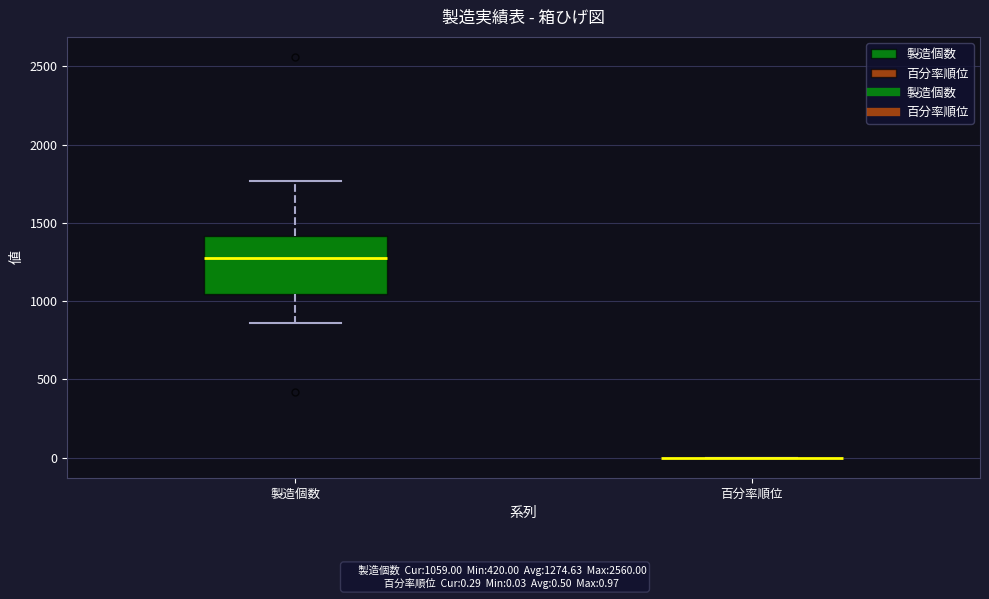

Reading left to right, read every box against the y-axis: the position of its median line, the range the box covers, and the ends of its whiskers. The values are not printed on the chart, so give them approximately, as read against the axis.

製造個数: median 1250, box 1050 to 1400, whiskers 850 to 1750
百分率順位: box collapsed to a line at 0, whiskers 0 to 0